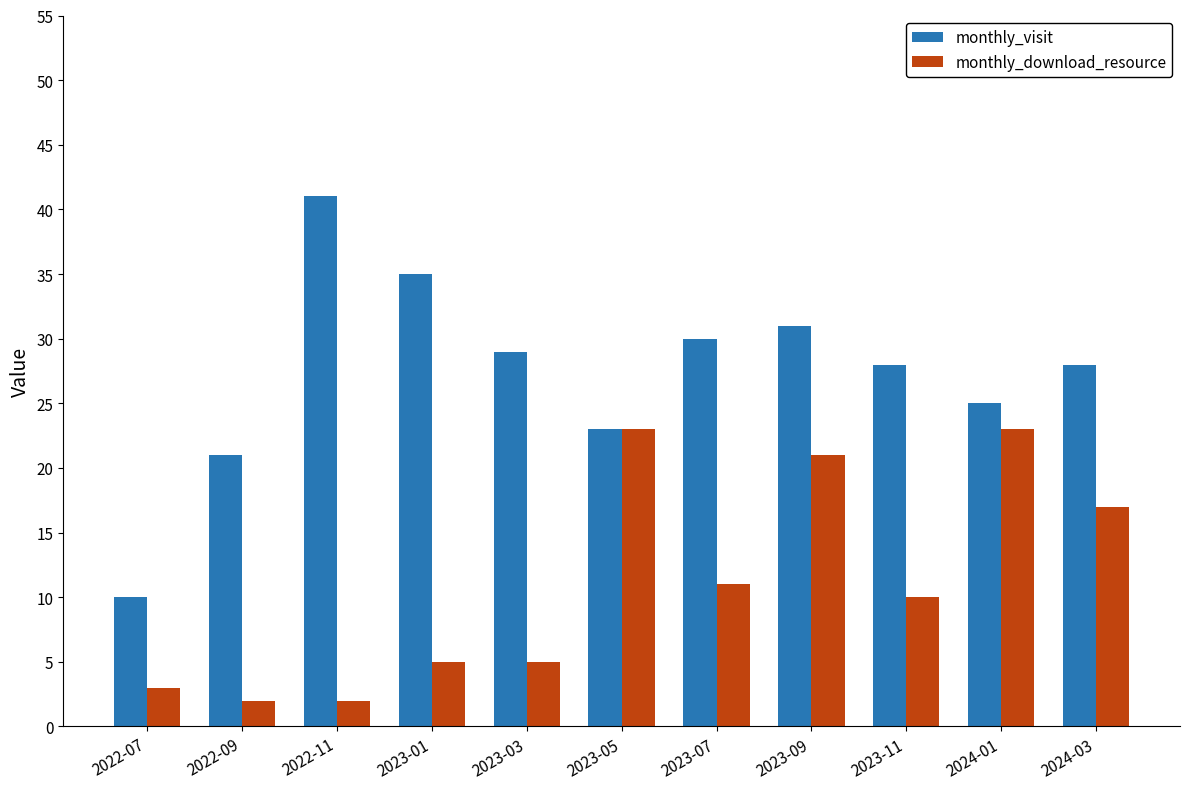

The monthly_visit series shows 23 at 2023-05. True or false?

True